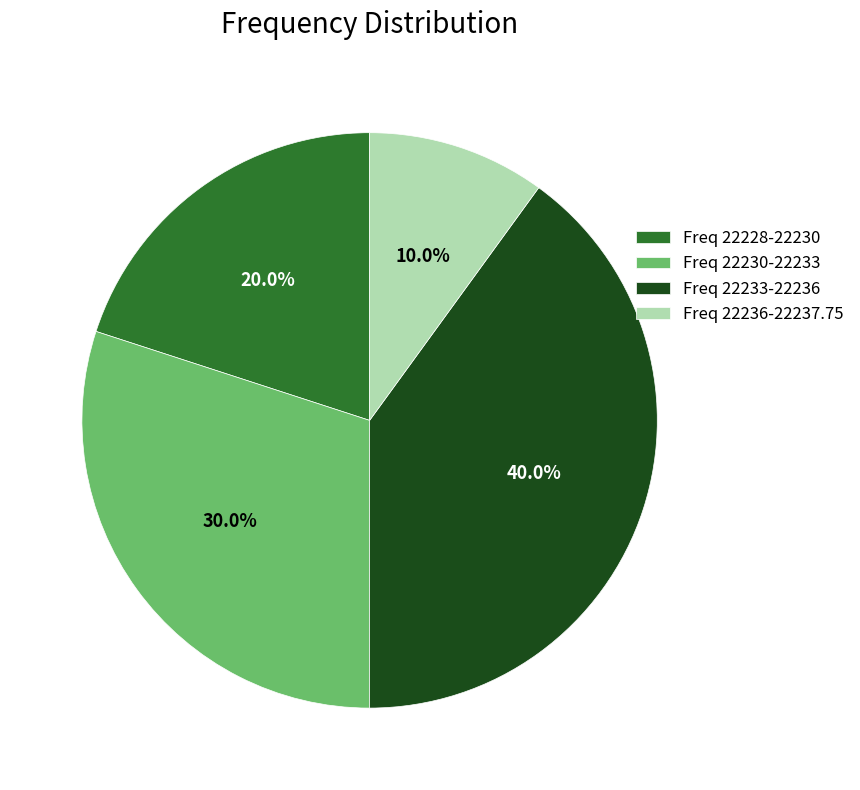

What is the largest slice in the pie chart?

Freq 22233-22236